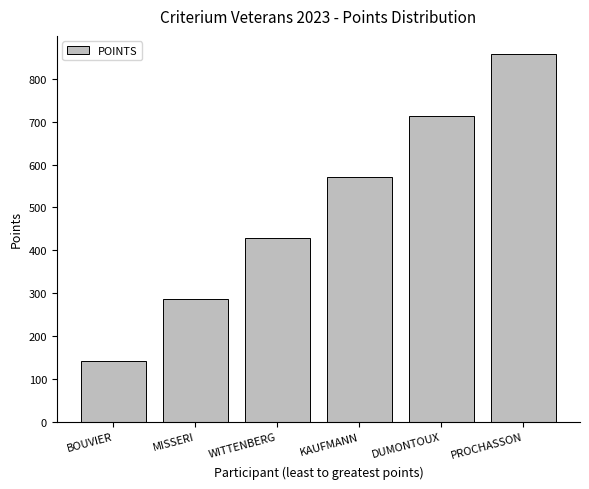

What is the label of the 5th bar from the right?

MISSERI